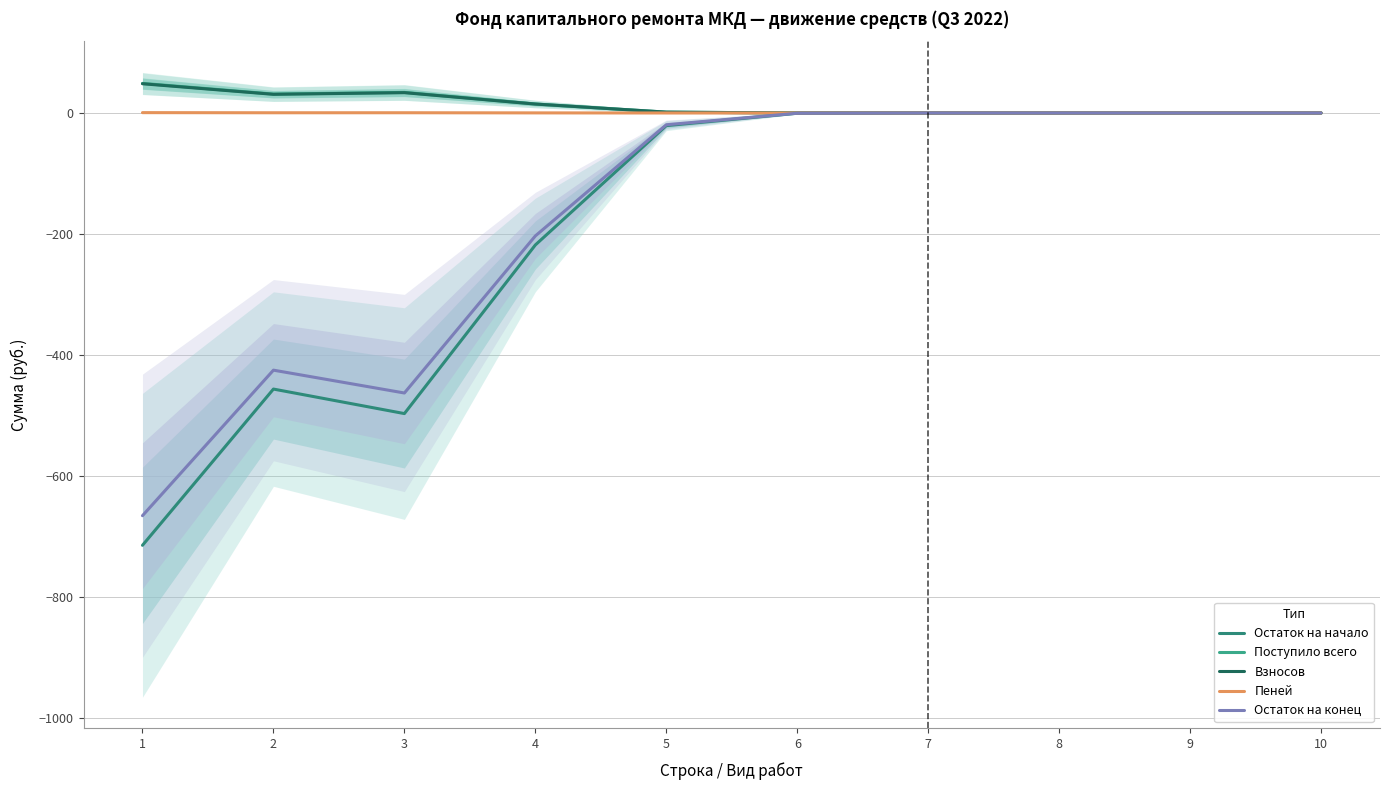

Rank the series by their maximum value, from highest to lowest.

Поступило всего, Взносов, Пеней, Остаток на начало, Остаток на конец